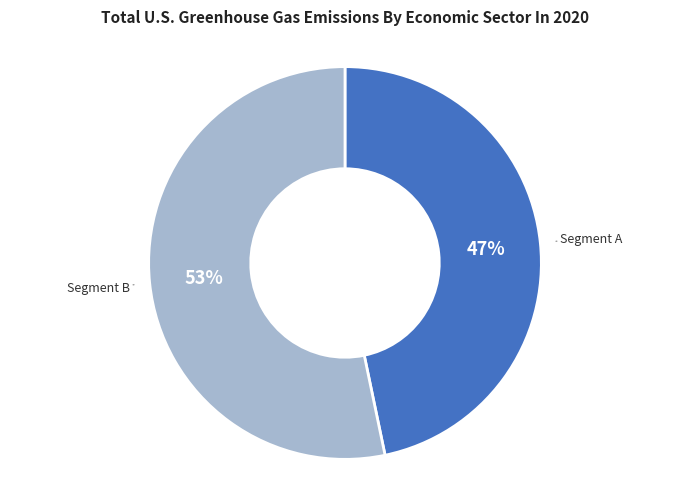

To the nearest percent, what is the average slice percentage?

50%